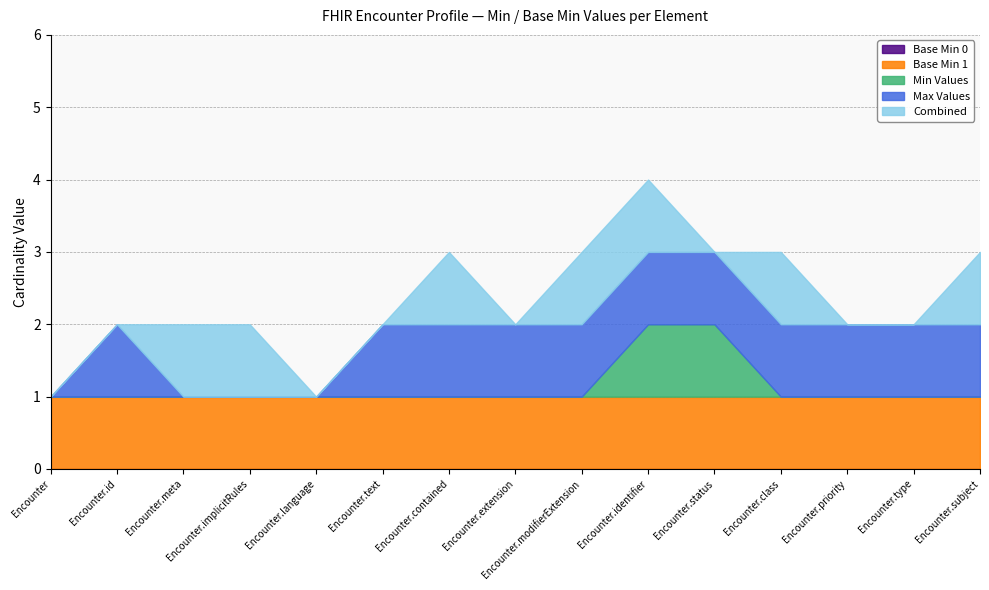

Between Encounter.id and Encounter.implicitRules, which series saw the biggest shift?

Max Values